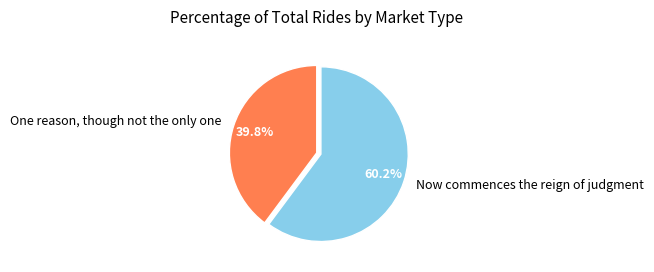

Which slice is the largest?

Now commences the reign of judgment